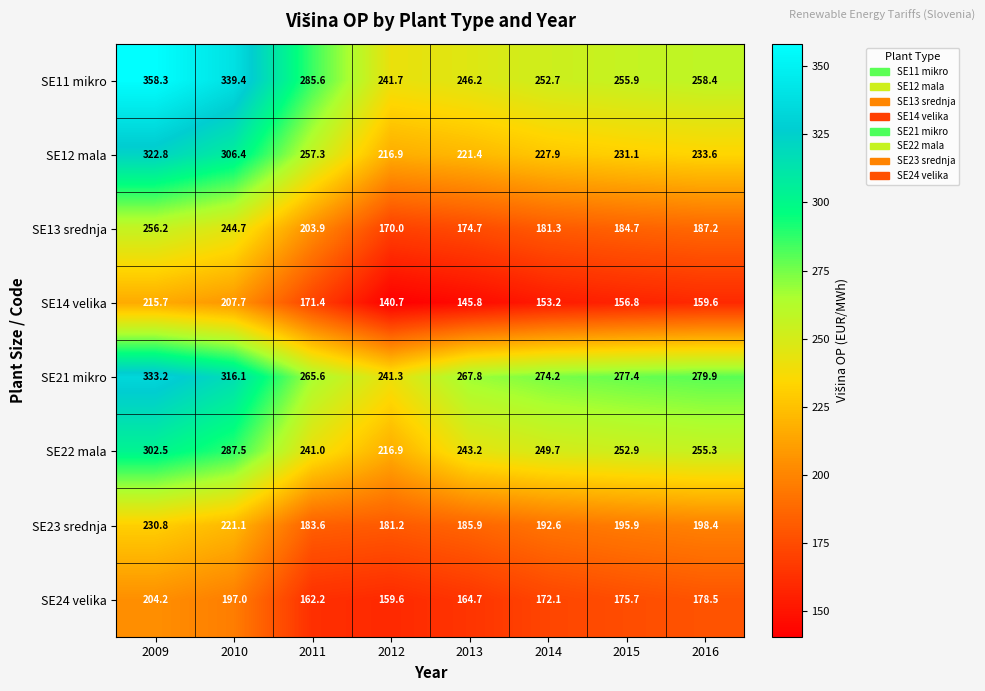

At how many categories does at least one series exceed 142?

8